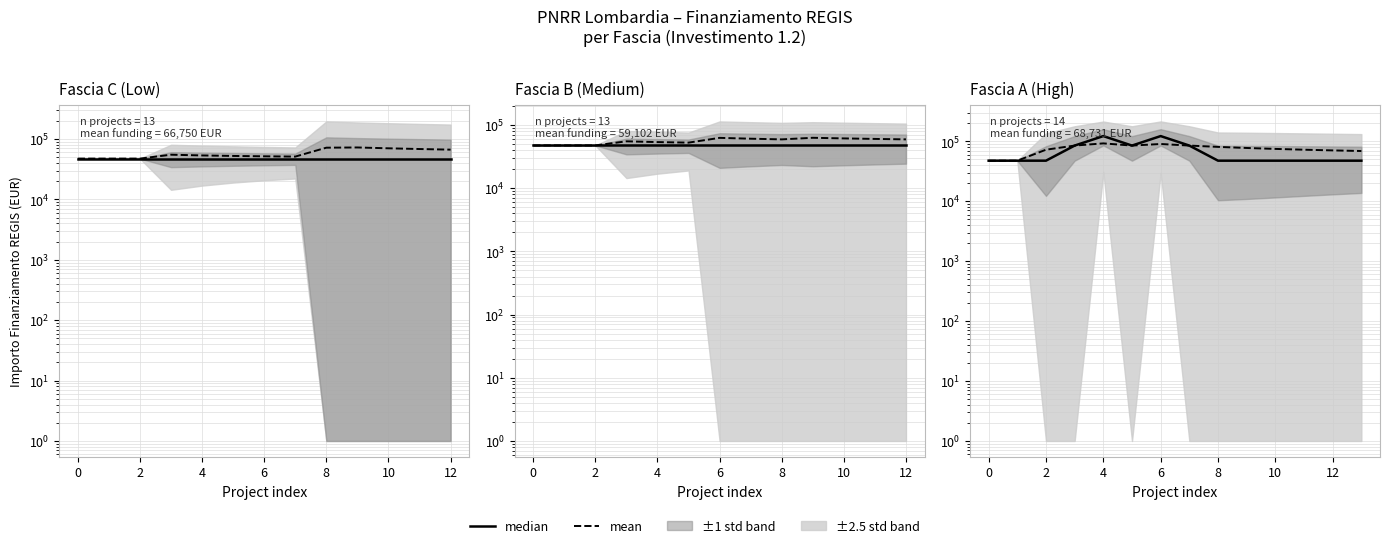

Does the chart display data point markers on the line(s)?

No